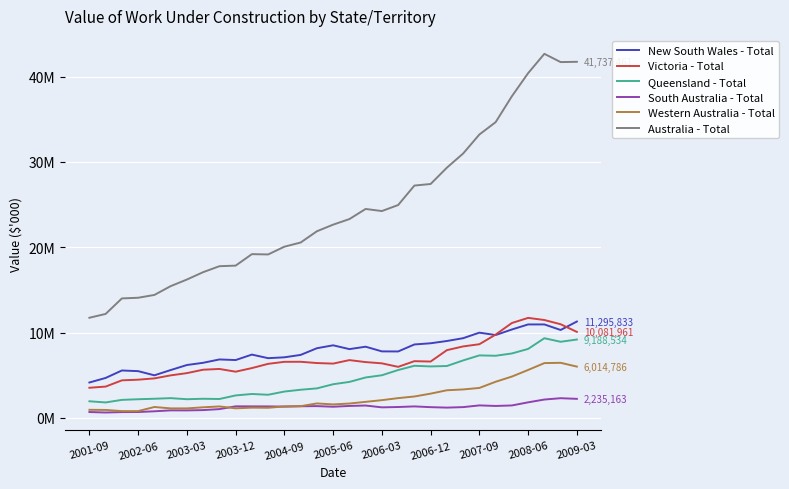

What is the difference between the maximum and minimum values in the Victoria - Total series?

8189225